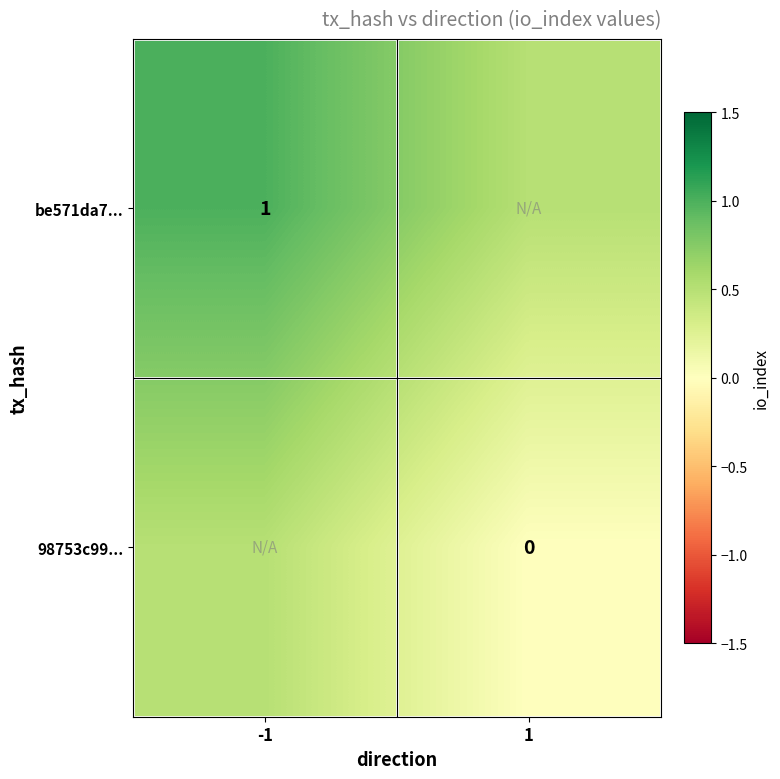

True or false: be571da7... has a value of 1.0 at -1.

True